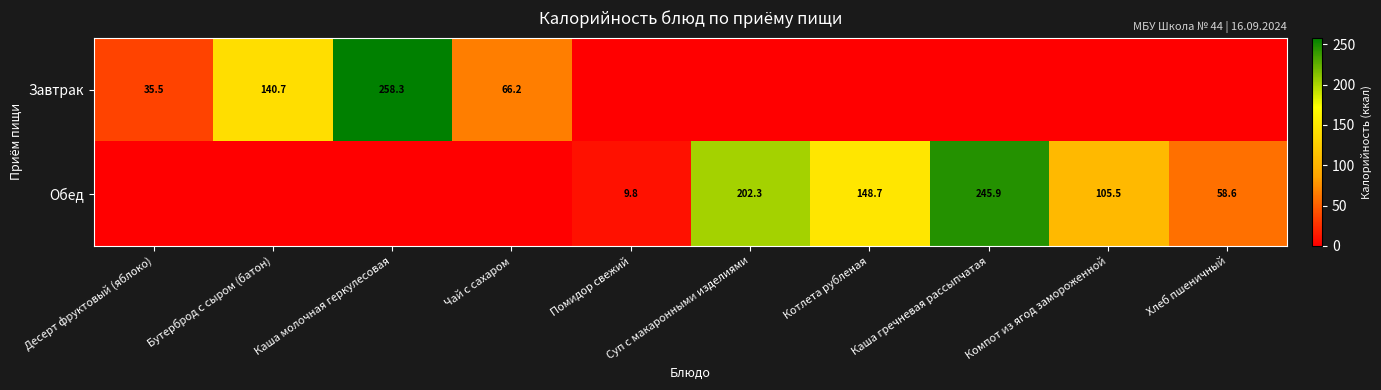

The Обед series shows 245.9 at Каша гречневая рассыпчатая. True or false?

True